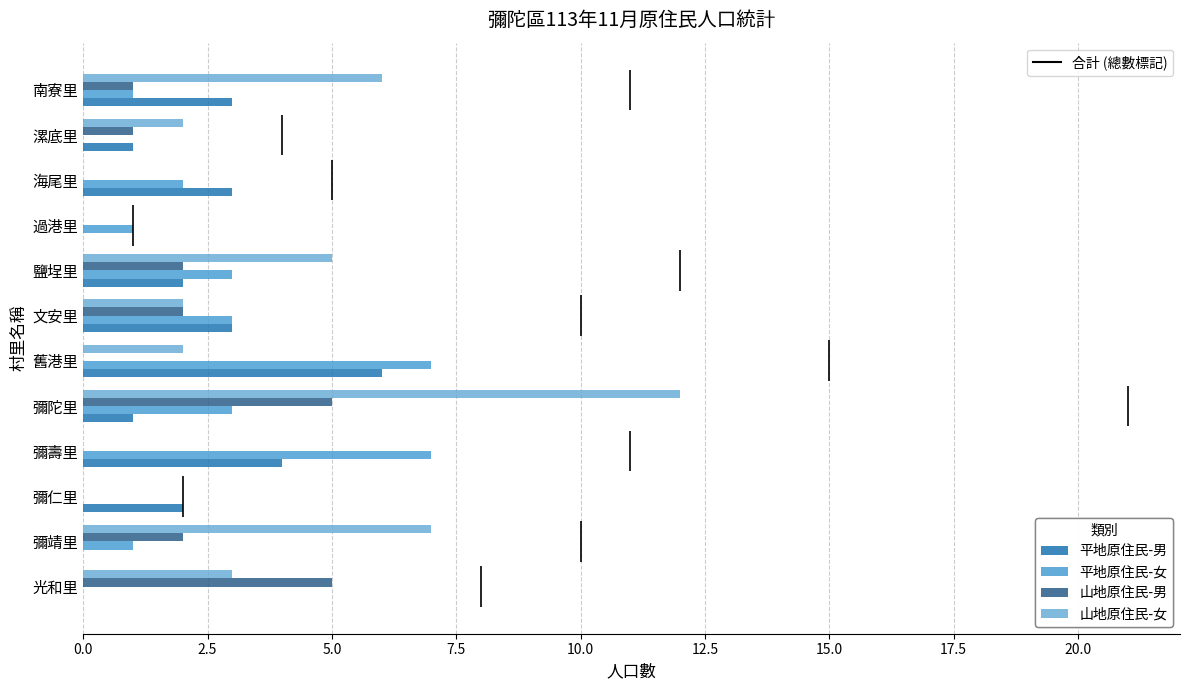

Which series has the largest total across all categories?

山地原住民-女